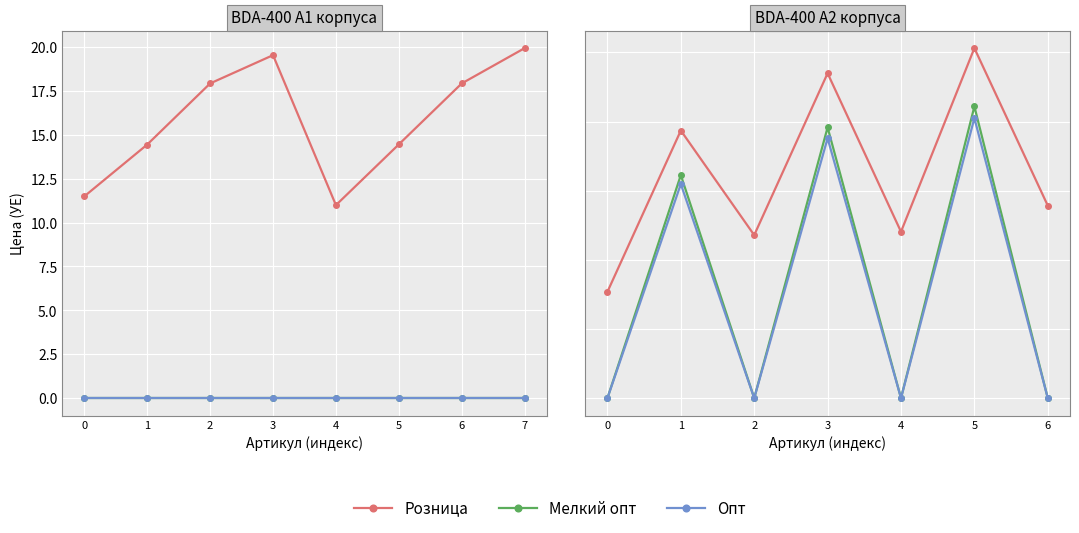

True or false: Мелкий опт and Опт cross at least once.

False